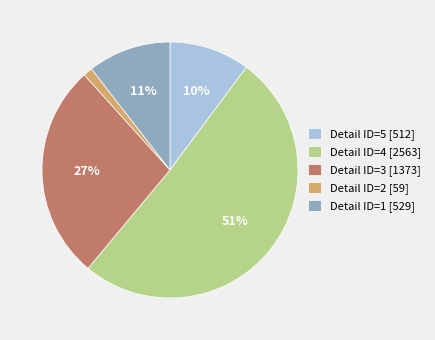

What is the largest slice in the pie chart?

Detail ID=4 [2563]